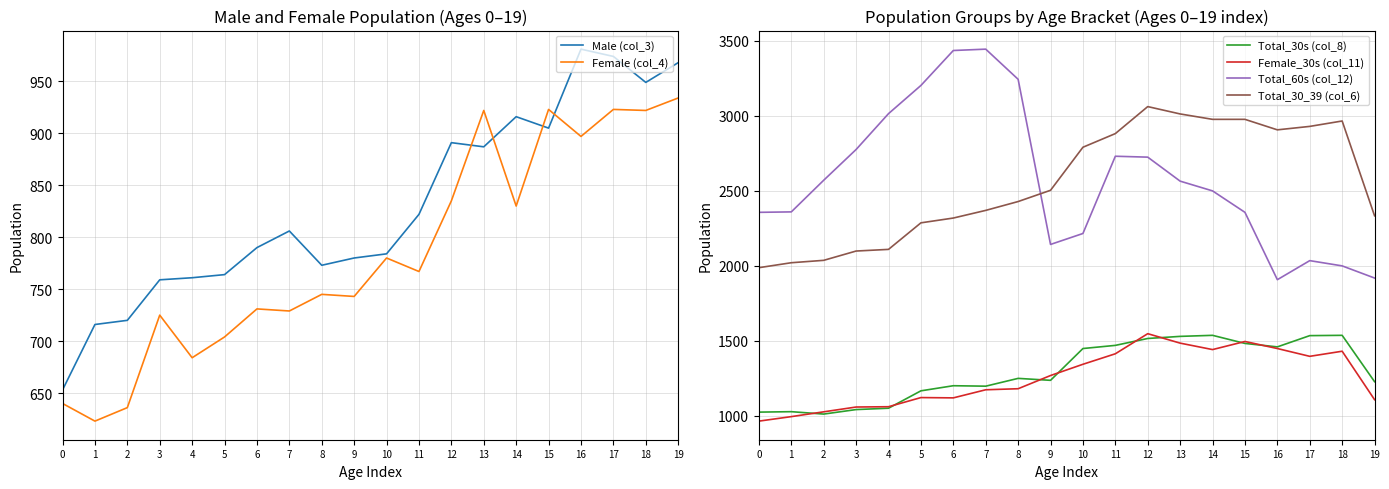

Does the chart have visible grid lines?

Yes